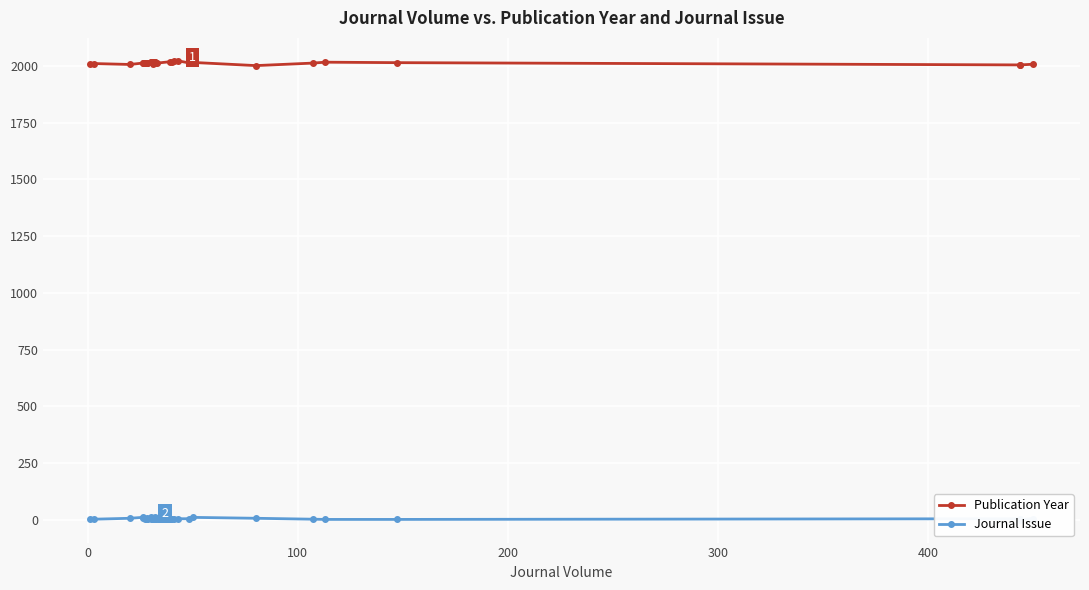

At how many categories does at least one series exceed 305?

31